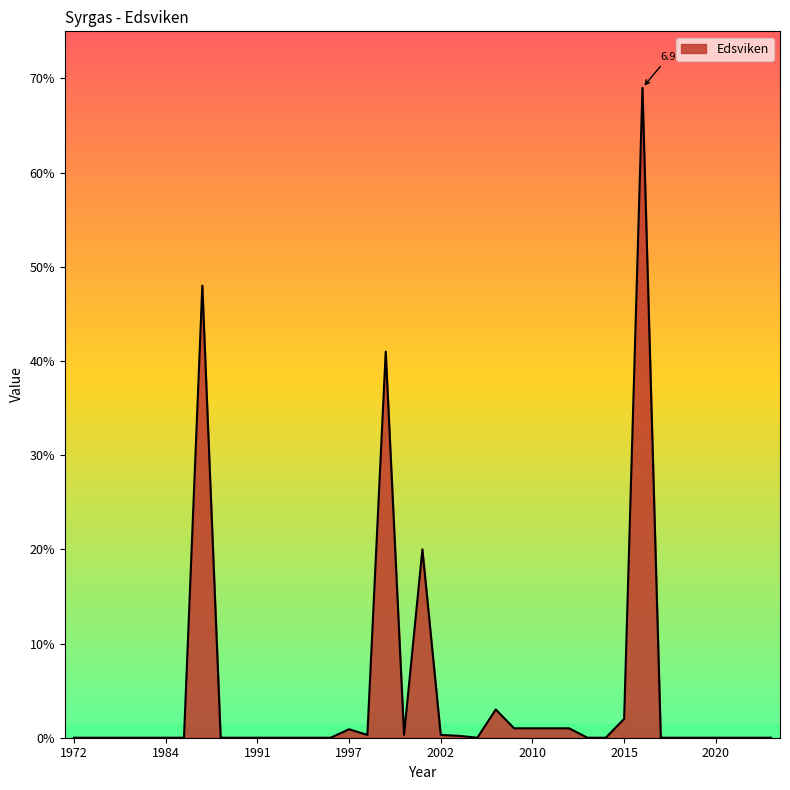

Is this an area chart (filled region under the line)?

Yes